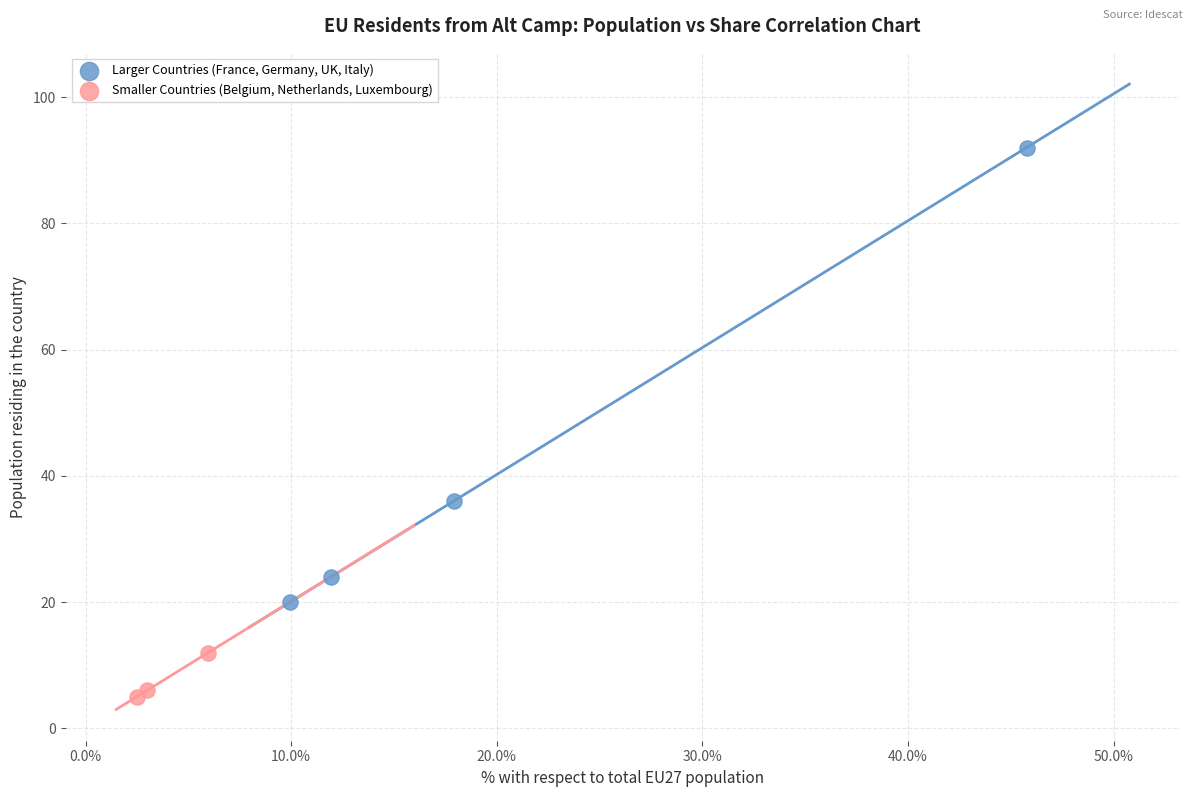

Which series reaches the maximum Y coordinate?

Larger Countries (France, Germany, UK, Italy)